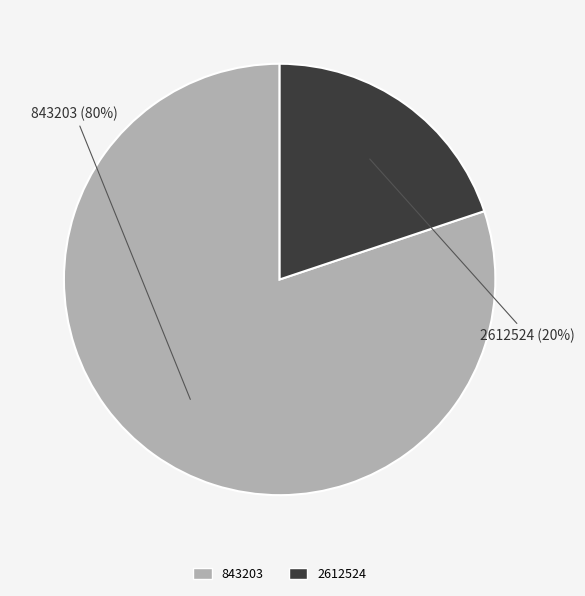

What percentage is the 2612524 slice, to the nearest percent?

20%